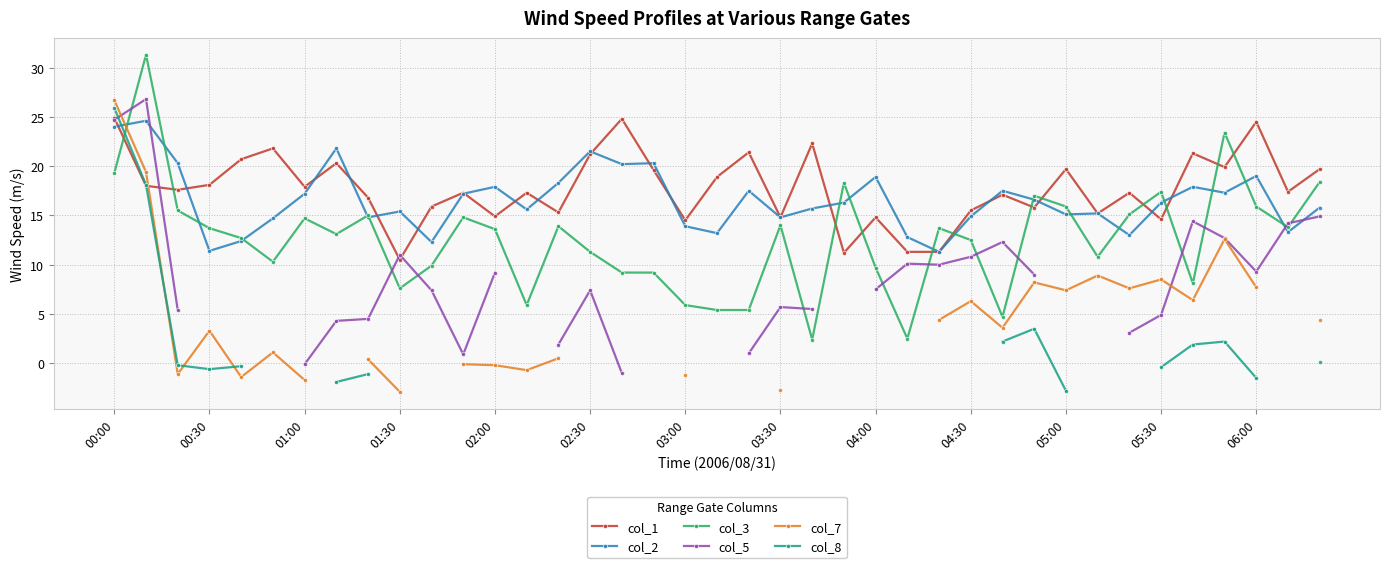

What is the difference between the maximum and minimum values in the col_5 series?

27.8